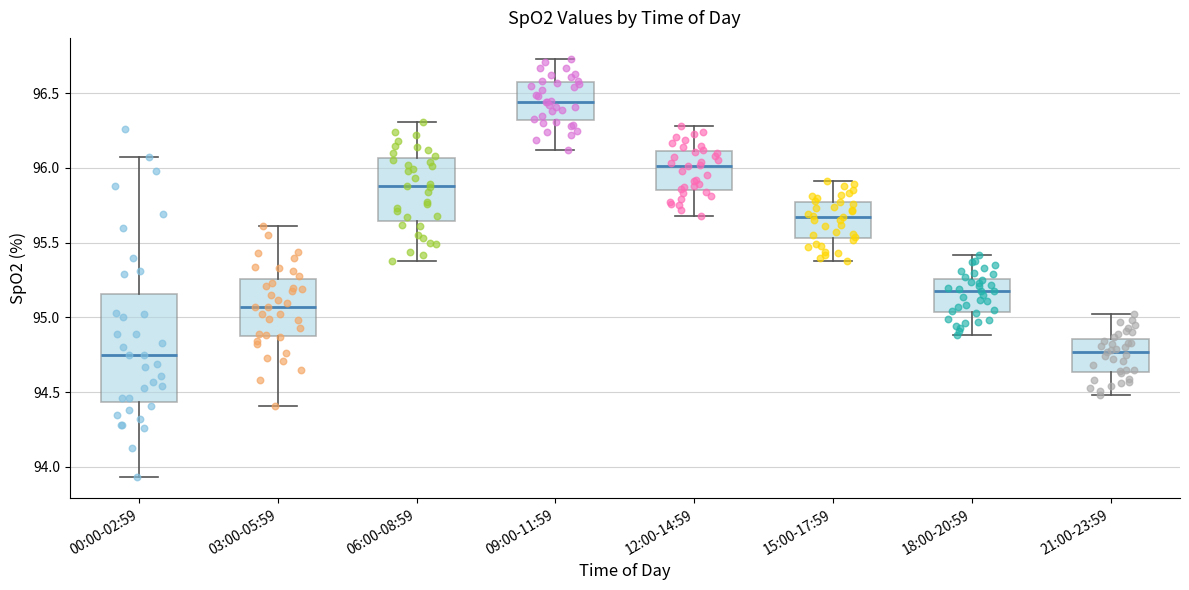

Reading left to right, transcribe this box plot: for each box, give where its median line is, the range the box spans, and where its two whiskers end, as read against the y-axis. The values are not printed on the chart, so give them approximately, as read against the axis.

00:00-02:59: median 94.75, box 94.45 to 95.15, whiskers 93.95 to 96.05
03:00-05:59: median 95.05, box 94.90 to 95.25, whiskers 94.40 to 95.60
06:00-08:59: median 95.90, box 95.65 to 96.05, whiskers 95.40 to 96.30
09:00-11:59: median 96.45, box 96.30 to 96.60, whiskers 96.10 to 96.75
12:00-14:59: median 96.00, box 95.85 to 96.10, whiskers 95.70 to 96.30
15:00-17:59: median 95.65, box 95.55 to 95.80, whiskers 95.40 to 95.90
18:00-20:59: median 95.20, box 95.05 to 95.25, whiskers 94.90 to 95.40
21:00-23:59: median 94.75, box 94.65 to 94.85, whiskers 94.50 to 95.00